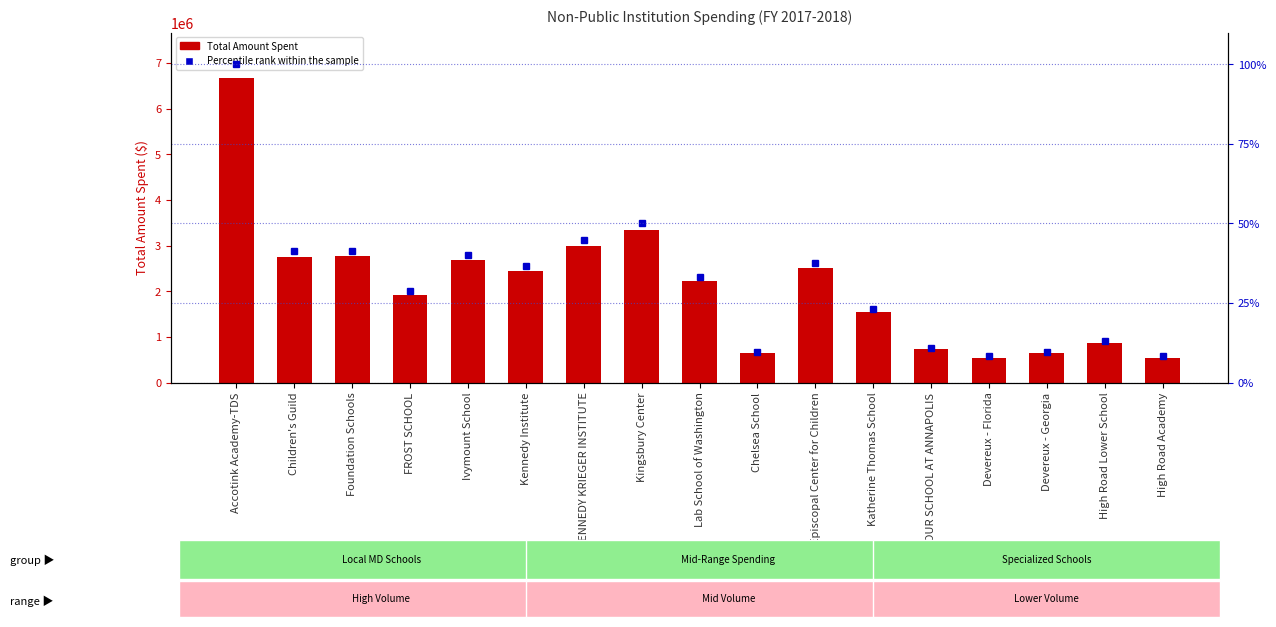

Which has a higher value, Foundation Schools or Ivymount School?

Foundation Schools